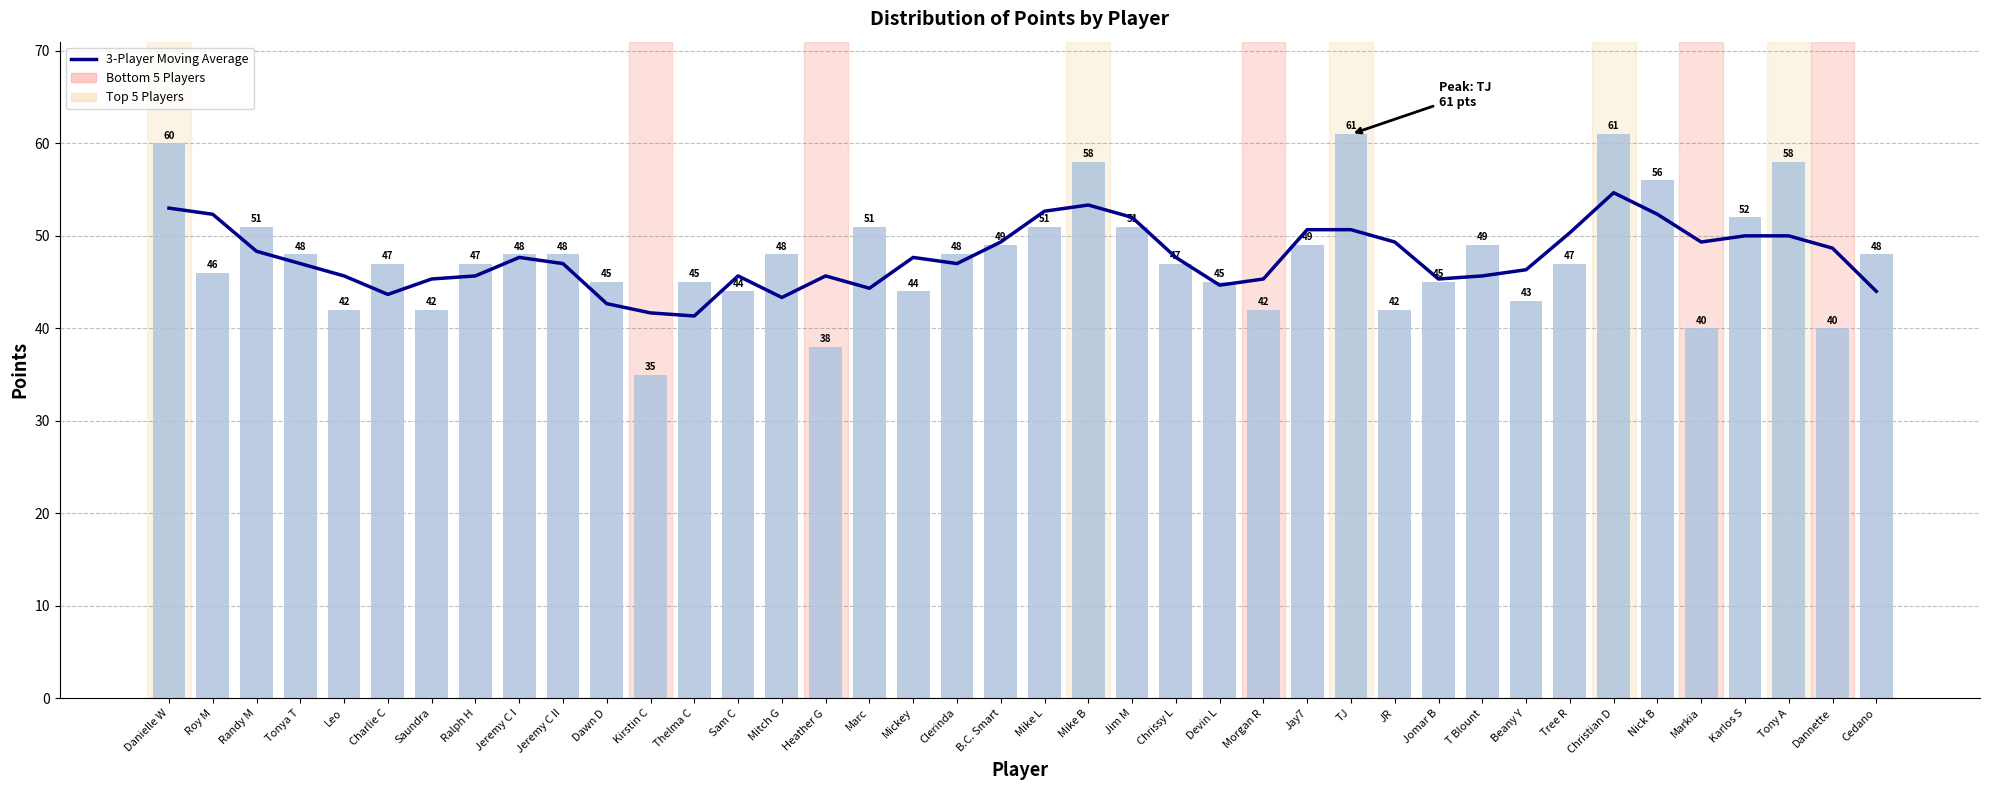

The value of 3-Player Moving Average at Karlos S is 50.0. True or false?

True